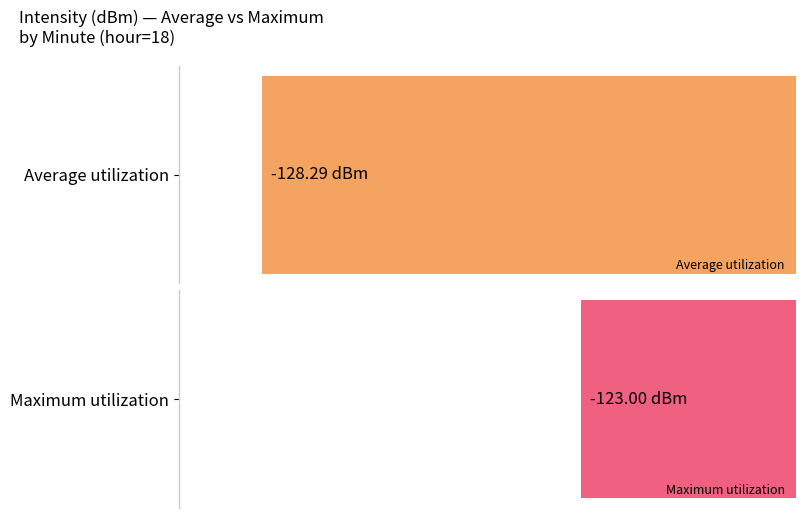

How many bars are there in each group?

2